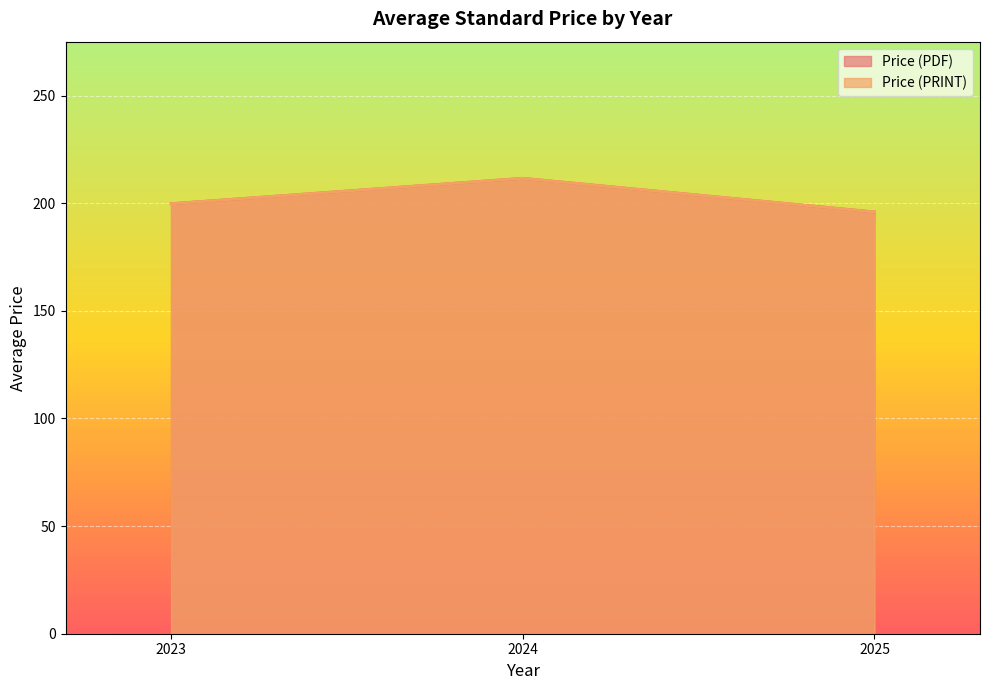

At 2023, list the series in order from largest to smallest.

Price (PDF), Price (PRINT)